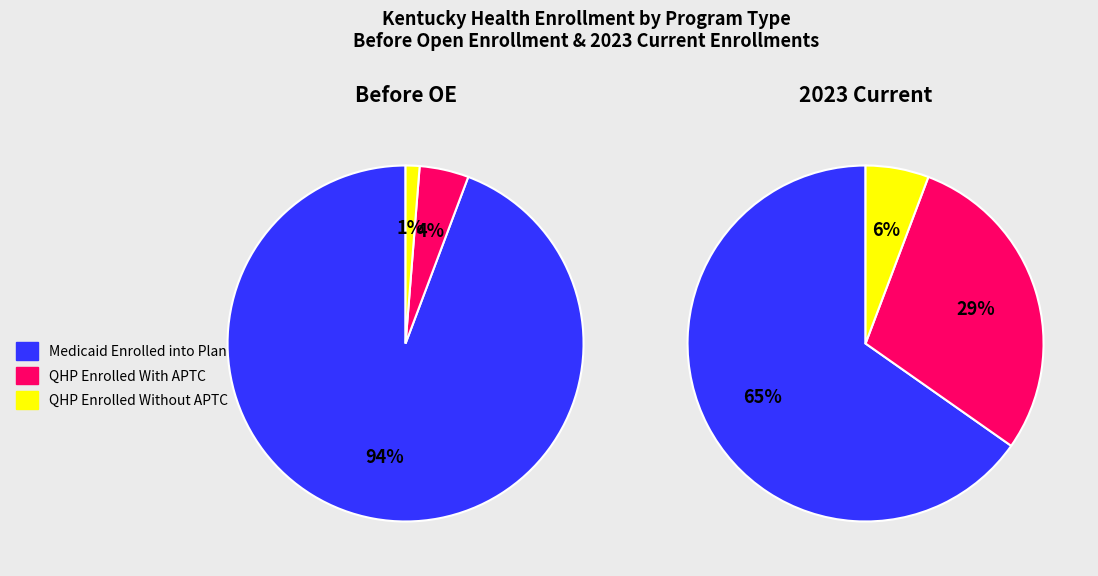

How many segments does this pie chart have?

3